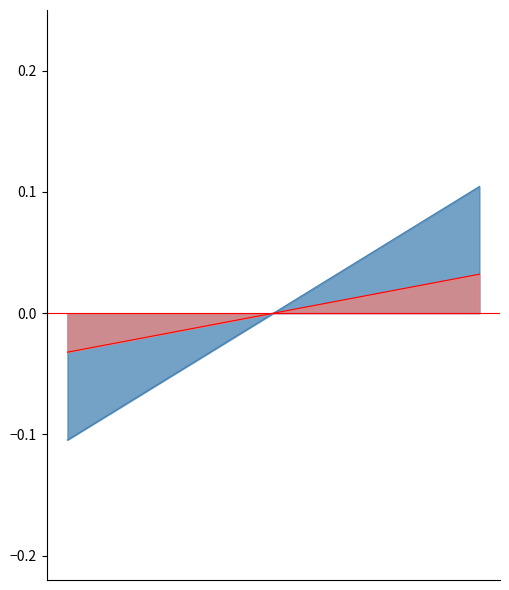

Does the chart display data point markers on the line(s)?

No